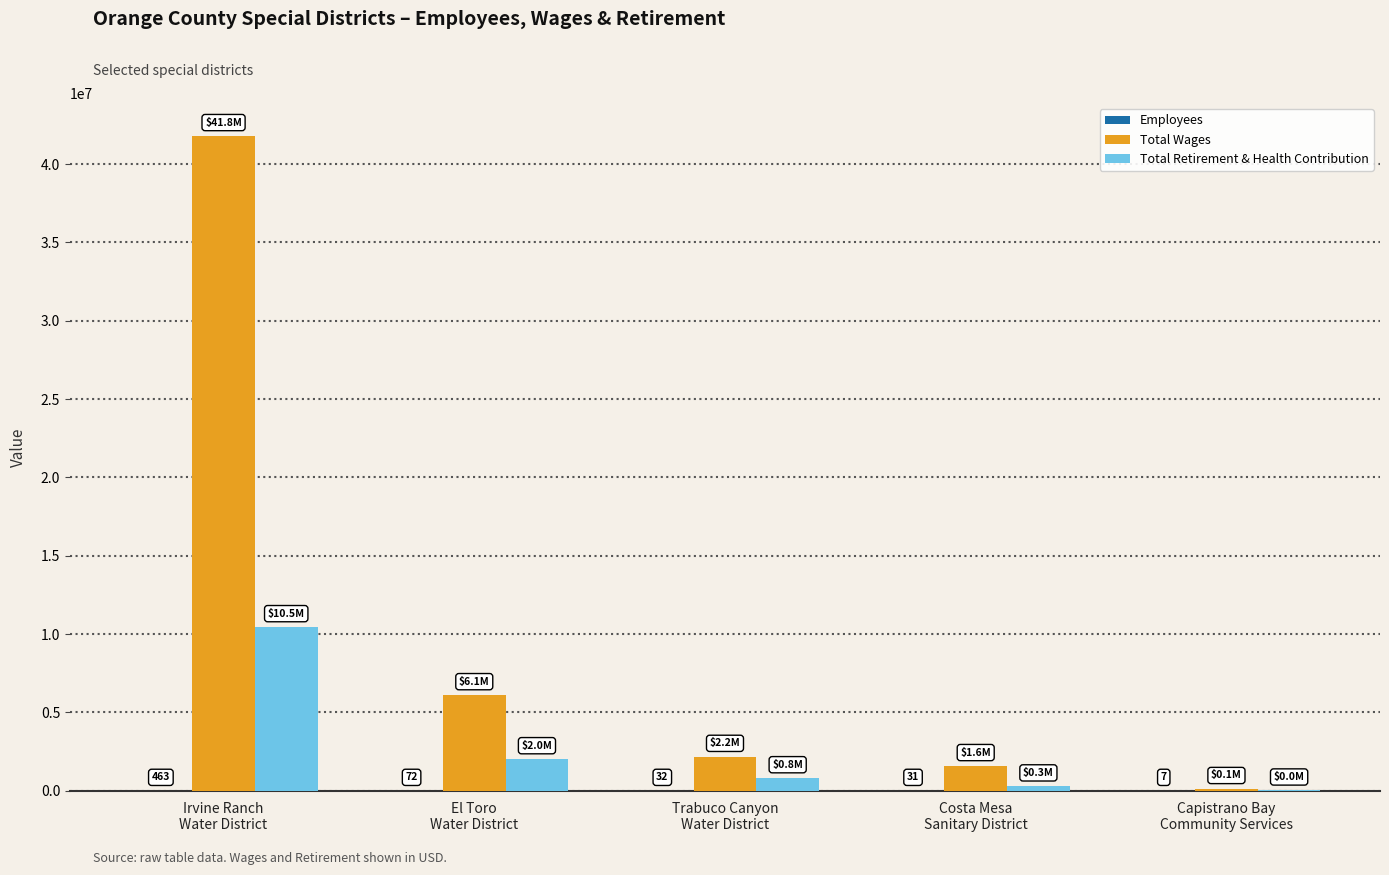

Which series has the largest total across all categories?

Total Wages